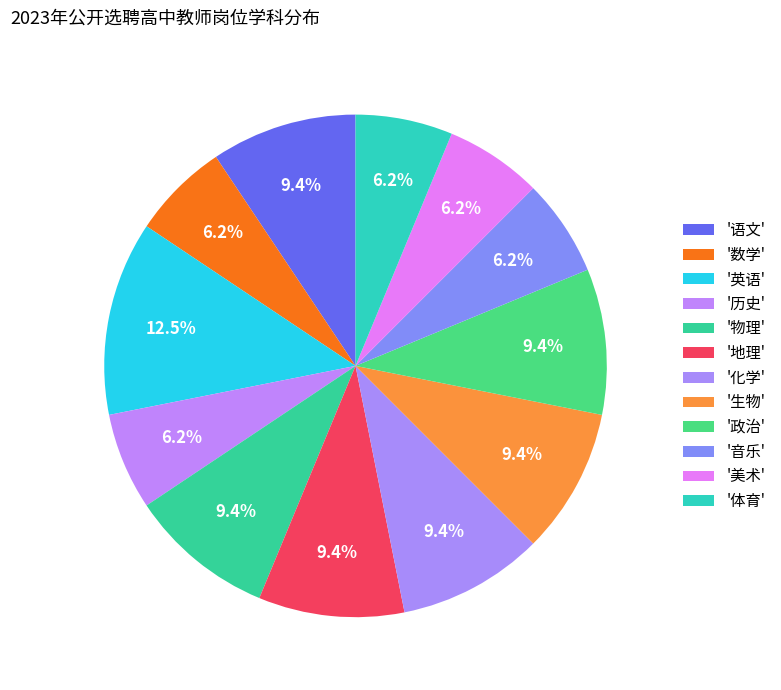

To the nearest percent, what is the difference between the largest and smallest slice percentages?

6%